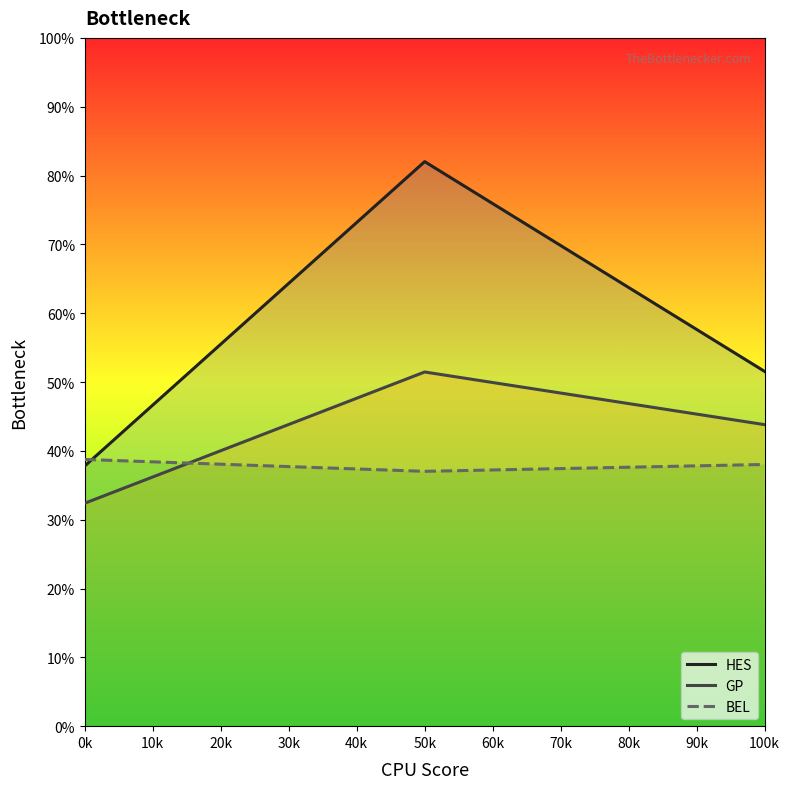

What is the minimum value for GP?

32.4